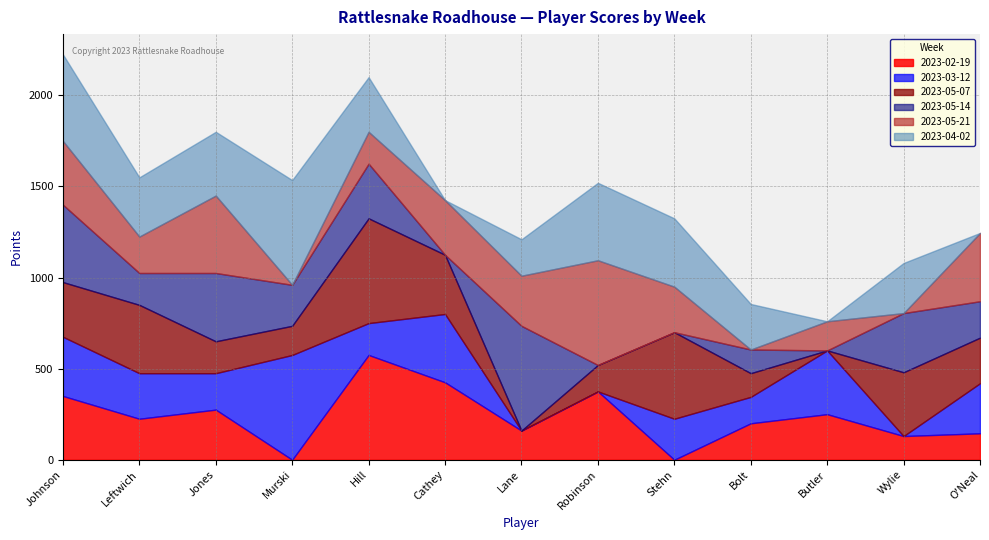

What is the difference between the 2023-04-02 values at Robinson, Mike and Stehn, Kevin?

50